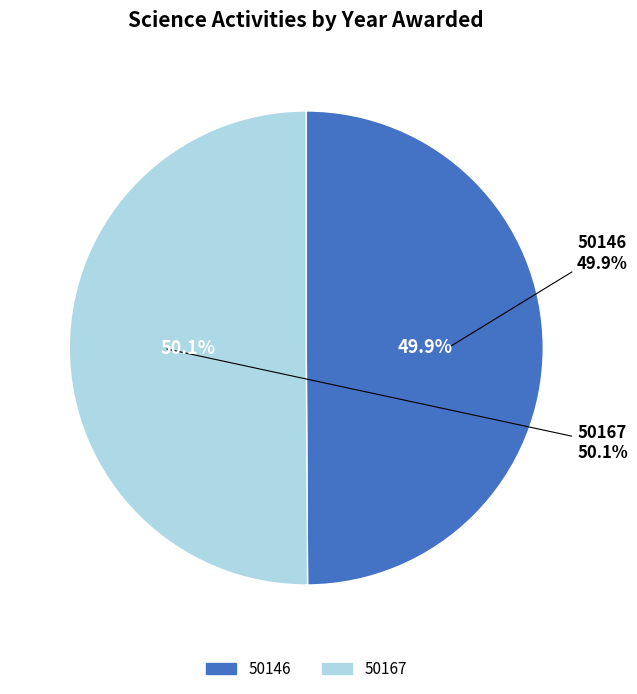

True or false: 50146 accounts for 59% of the total.

False